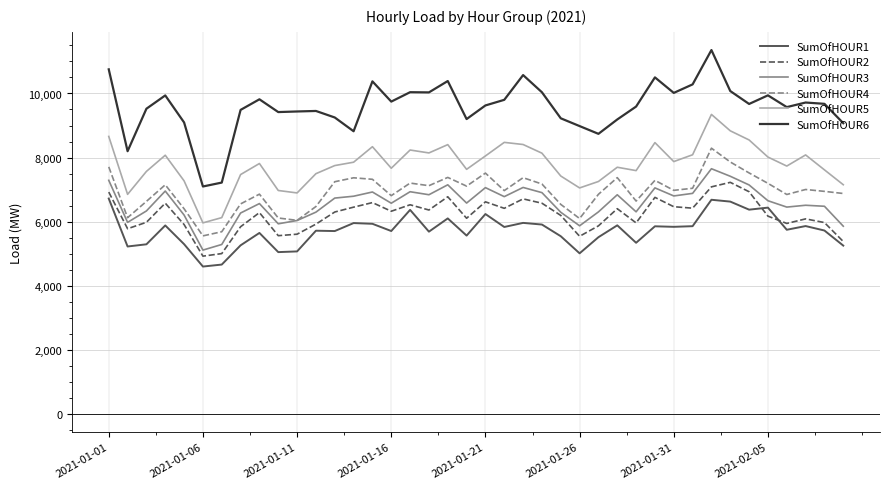

Which series has the largest range (max minus min)?

SumOfHOUR6